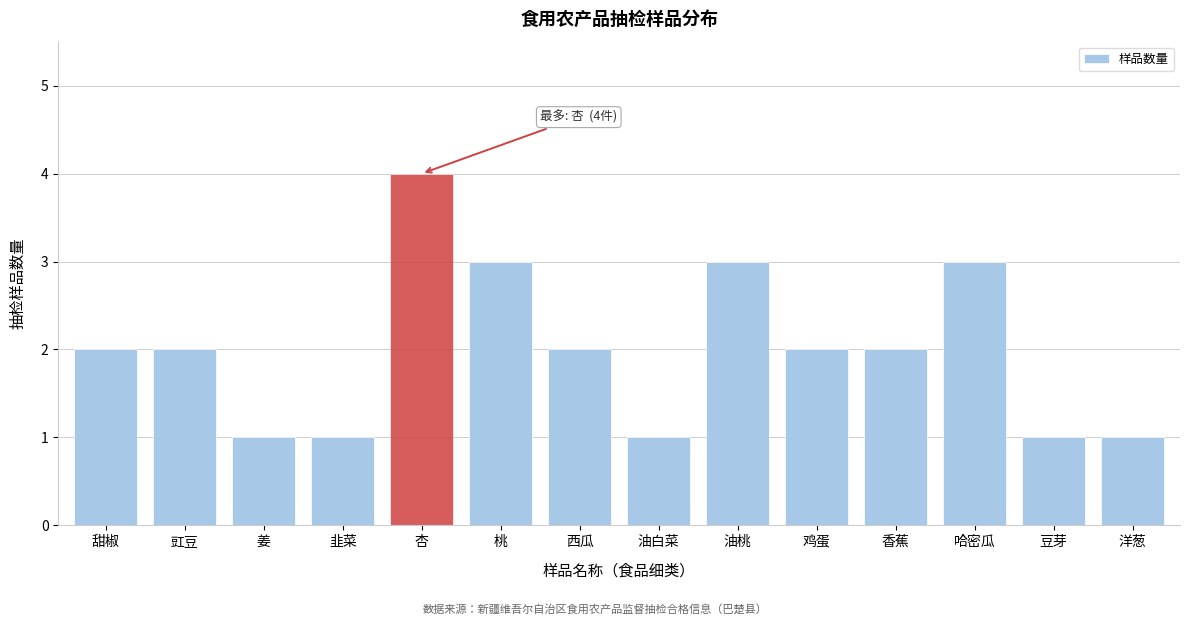

Reading right to left, what are all the values shown in this chart?

洋葱=1	豆芽=1	哈密瓜=3	香蕉=2	鸡蛋=2	油桃=3	油白菜=1	西瓜=2	桃=3	杏=4	韭菜=1	姜=1	豇豆=2	甜椒=2